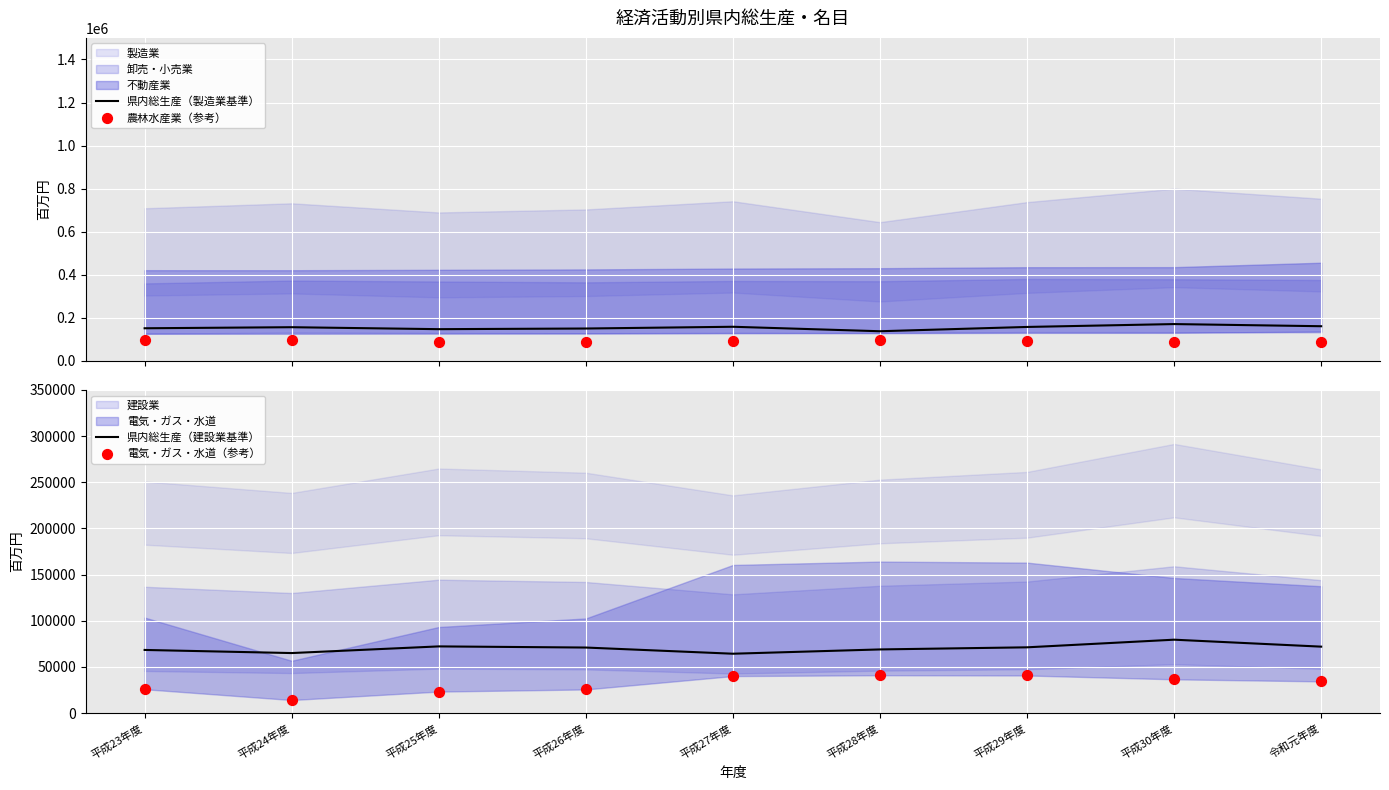

Which series has the largest total across all categories?

県内総生産（製造業基準）